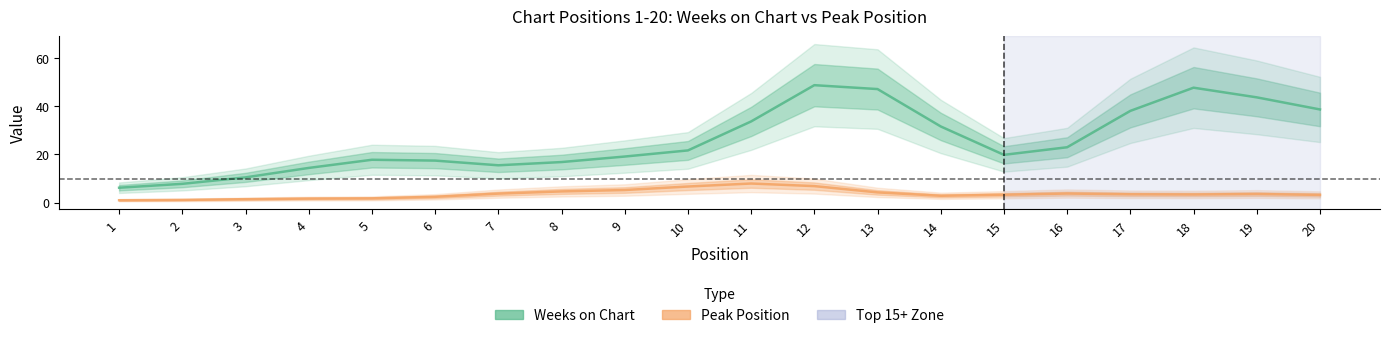

True or false: Peak Position has a value of 5.8 at 18.

False